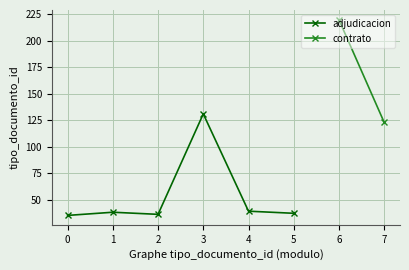

Is this an area chart (filled region under the line)?

No